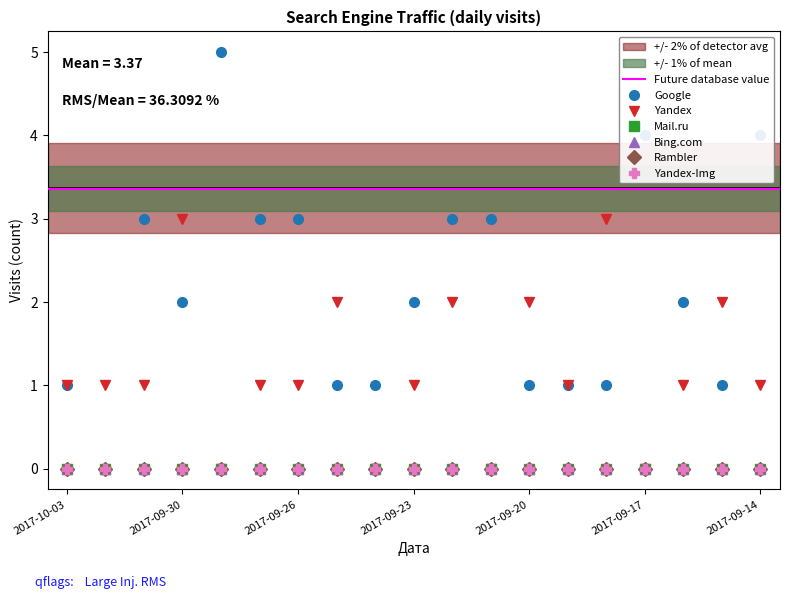

What is the value of the Yandex point at the 17th from the left?

1